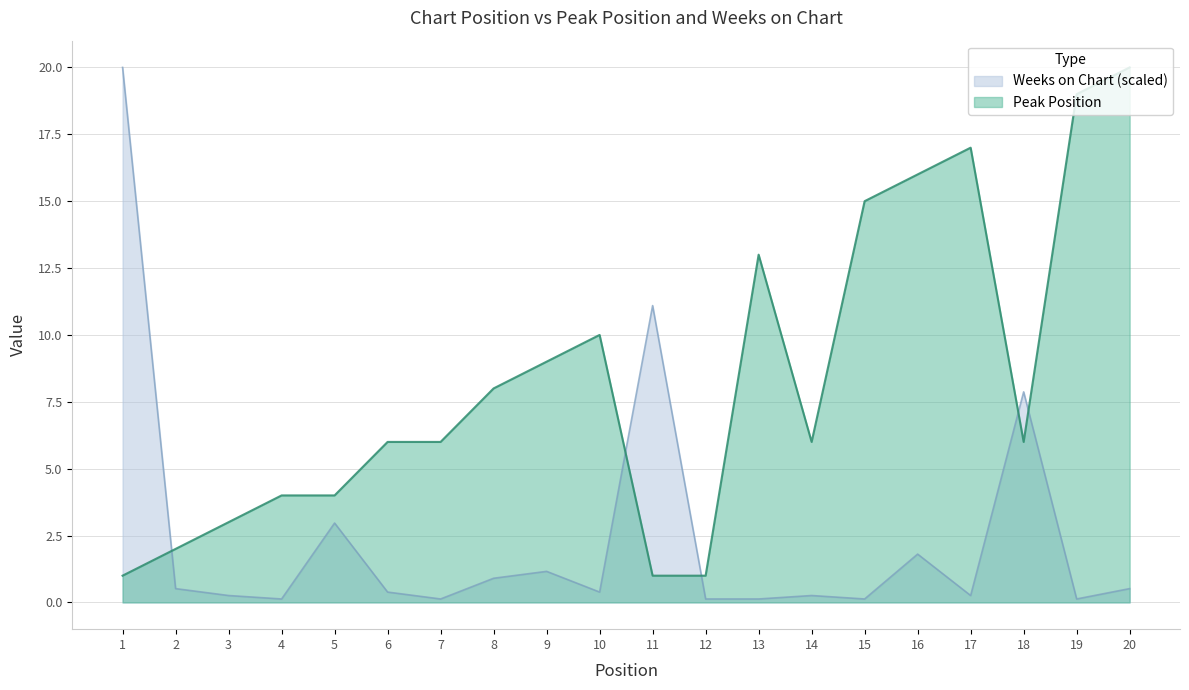

At which category does Weeks on Chart reach its first local peak?

5